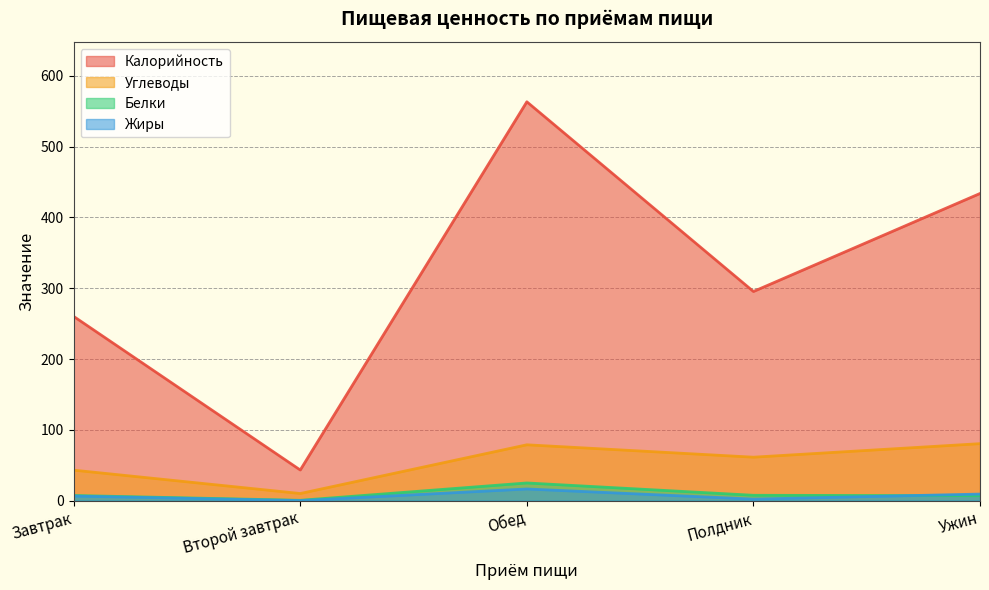

Reading right to left, transcribe all the data shown in this chart.

Калорийность: 433.8	295.4	563.3	43.3	260.2
Углеводы: 80.5	61.4	78.9	10.1	43.1
Белки: 7.0	7.6	25.0	0.5	7.3
Жиры: 9.3	2.2	16.5	0.1	6.5